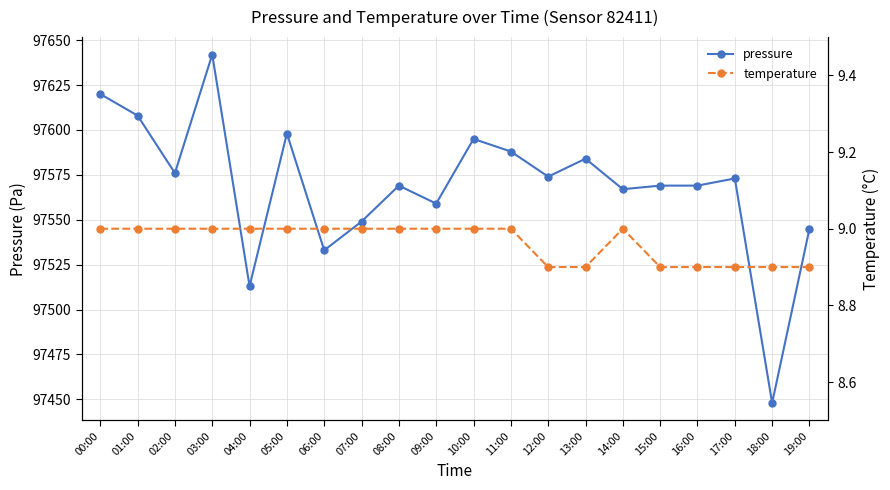

Rank the categories by pressure value from highest to lowest.

03:00, 00:00, 01:00, 05:00, 10:00, 11:00, 13:00, 02:00, 12:00, 17:00, 08:00, 15:00, 16:00, 14:00, 09:00, 07:00, 19:00, 06:00, 04:00, 18:00